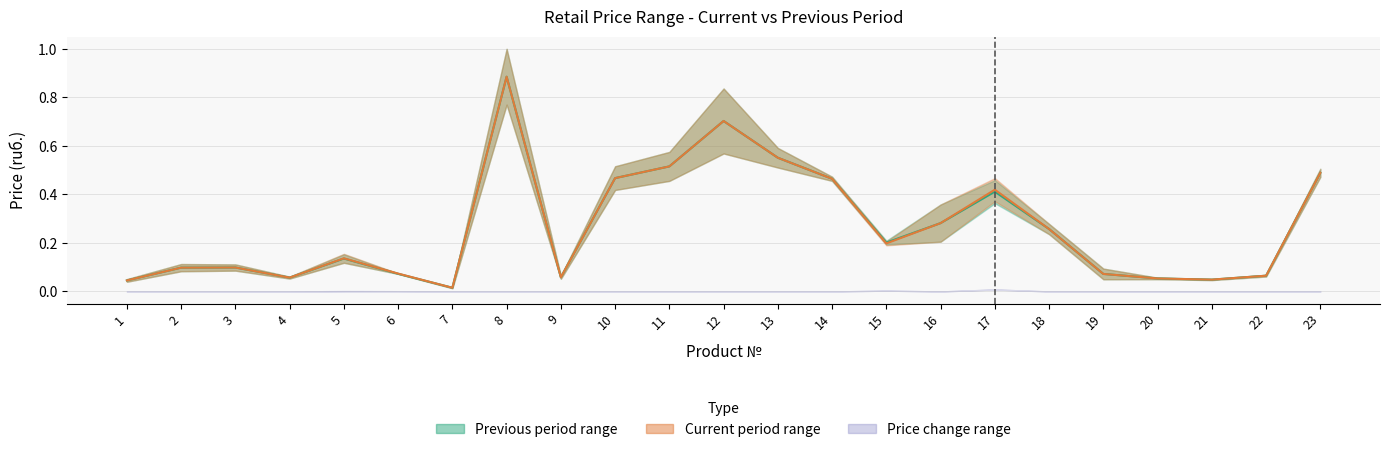

True or false: Previous period mid and Current period mid cross at least once.

False